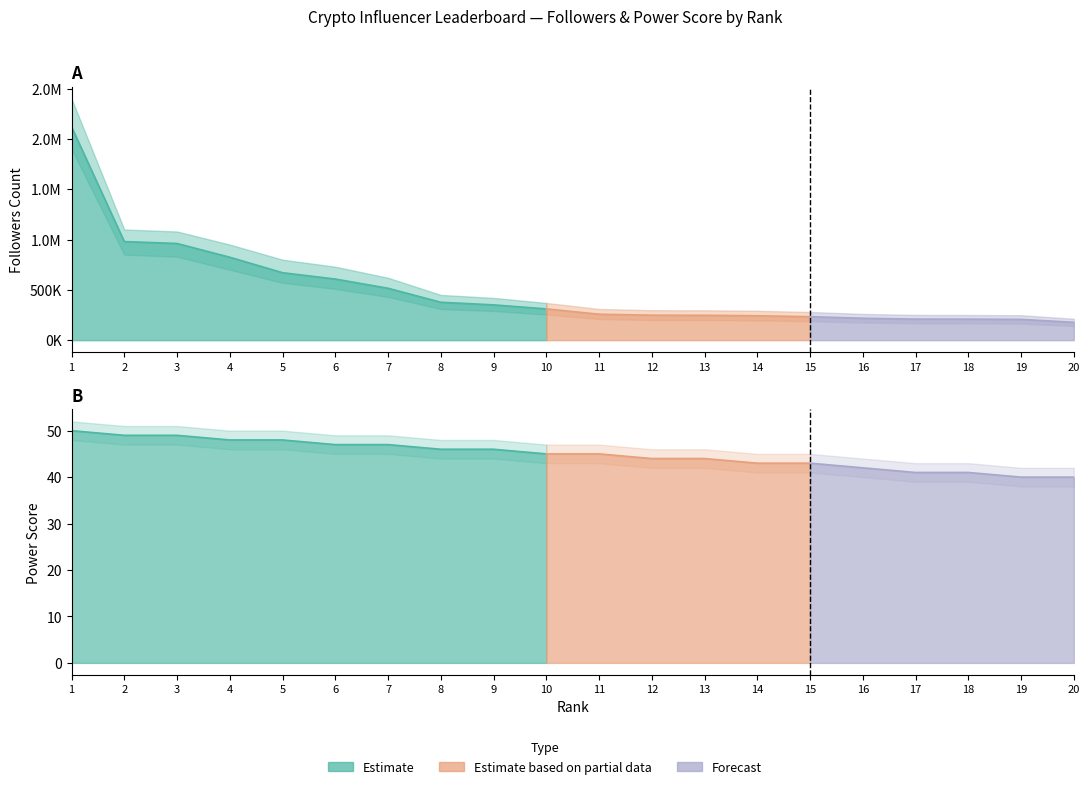

Does the chart have visible grid lines?

No